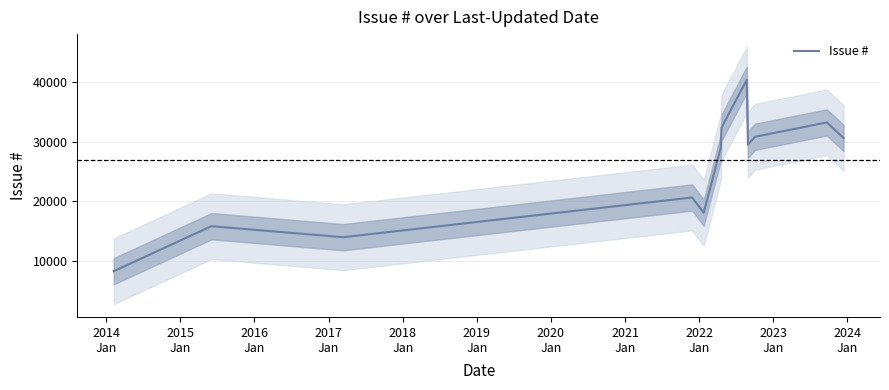

What is the highest value of the Issue # series?

40439.3